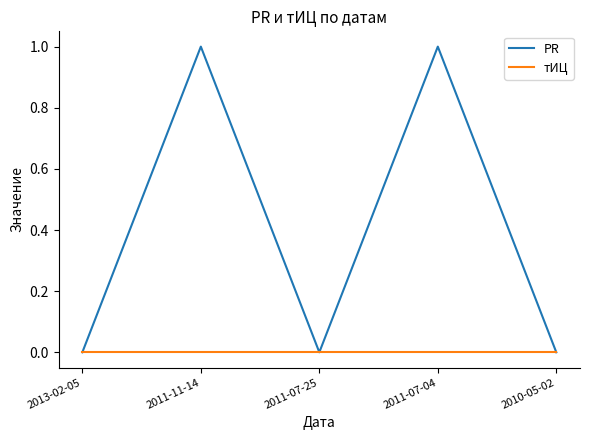

Which series has the widest spread of values?

PR